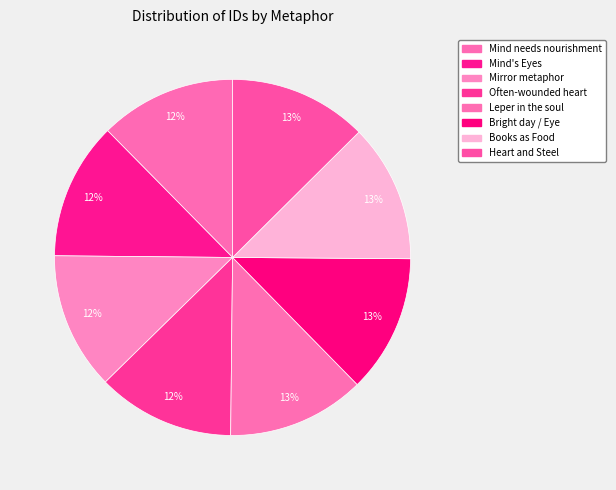

To the nearest percent, what is the average slice percentage?

12%